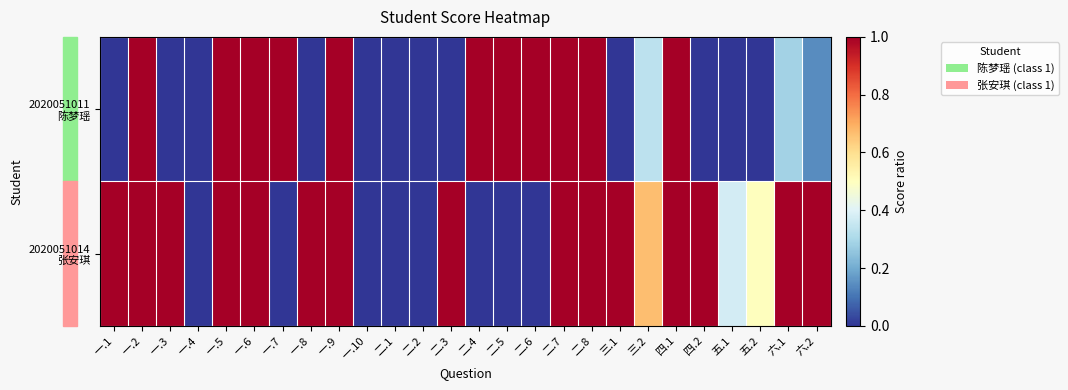

What is the greatest value displayed?

1.0